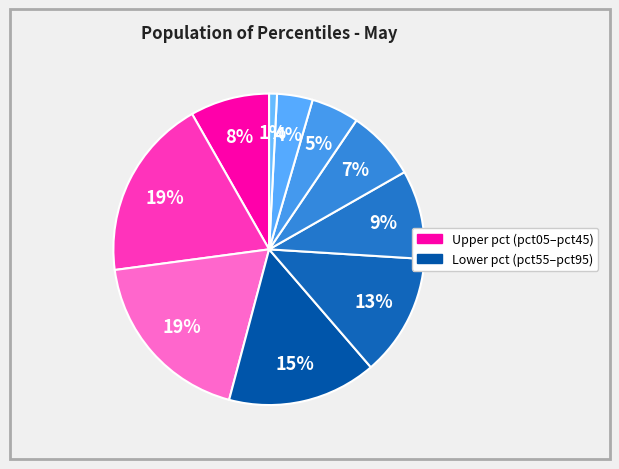

To the nearest percent, what is the difference between the largest and smallest slice percentages?

18%